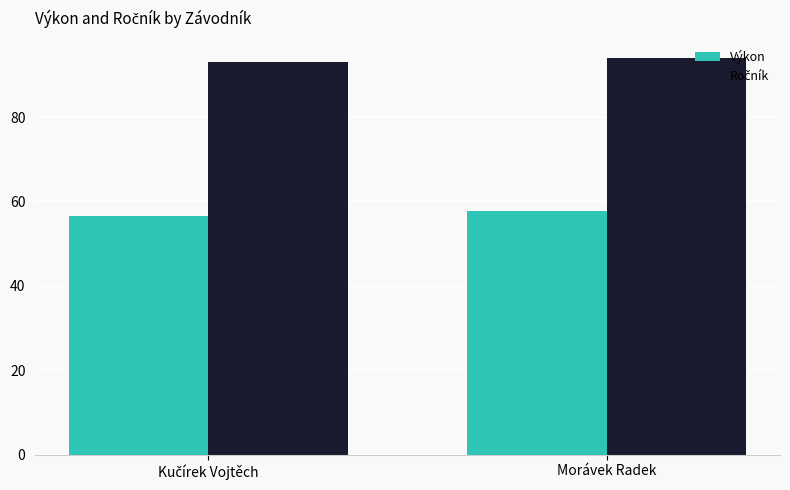

How many data points in Výkon are less than 57?

1